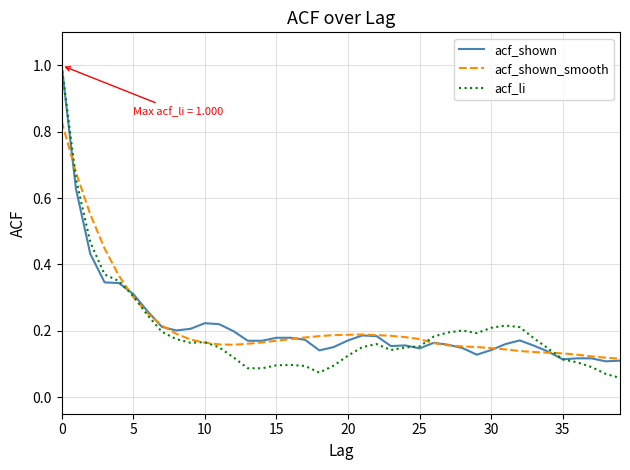

Which series has the largest range (max minus min)?

acf_li